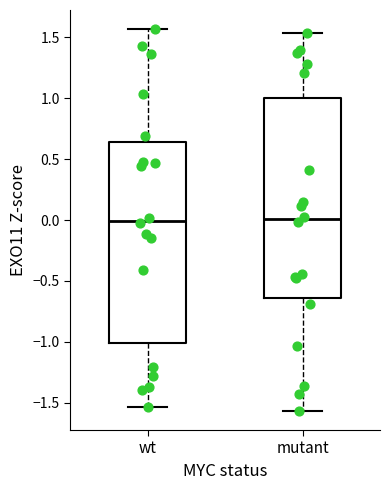

Reading left to right, read every box against the y-axis: the position of its median line, the range the box covers, and the ends of its whiskers. The values are not printed on the chart, so give them approximately, as read against the axis.

wt: median 0.00, box -1.00 to 0.65, whiskers -1.55 to 1.55
mutant: median 0.00, box -0.65 to 1.00, whiskers -1.55 to 1.55